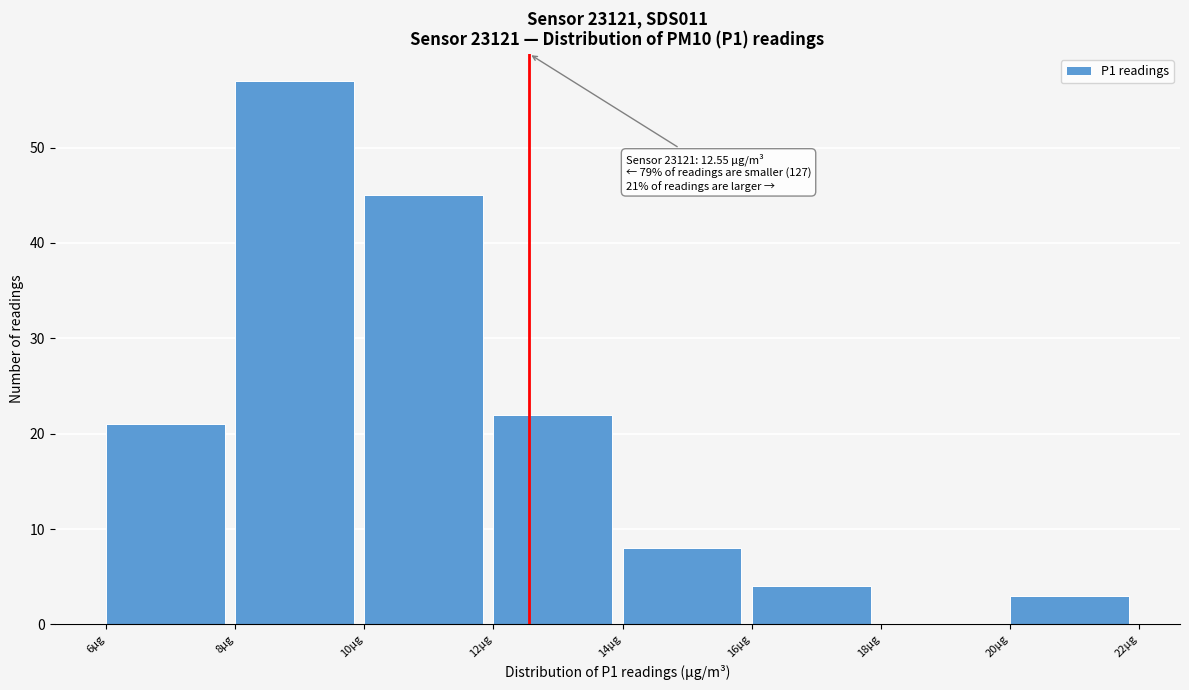

Over which range of the x-axis is the bar tallest?

8 to 10